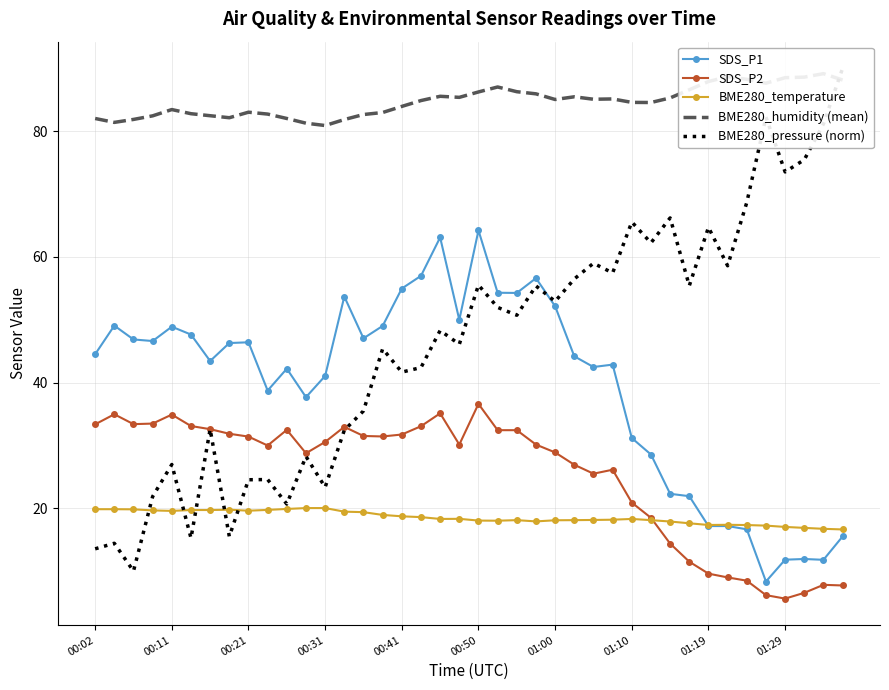

What is the difference between the second highest and second lowest values in the SDS_P2 series?

28.9